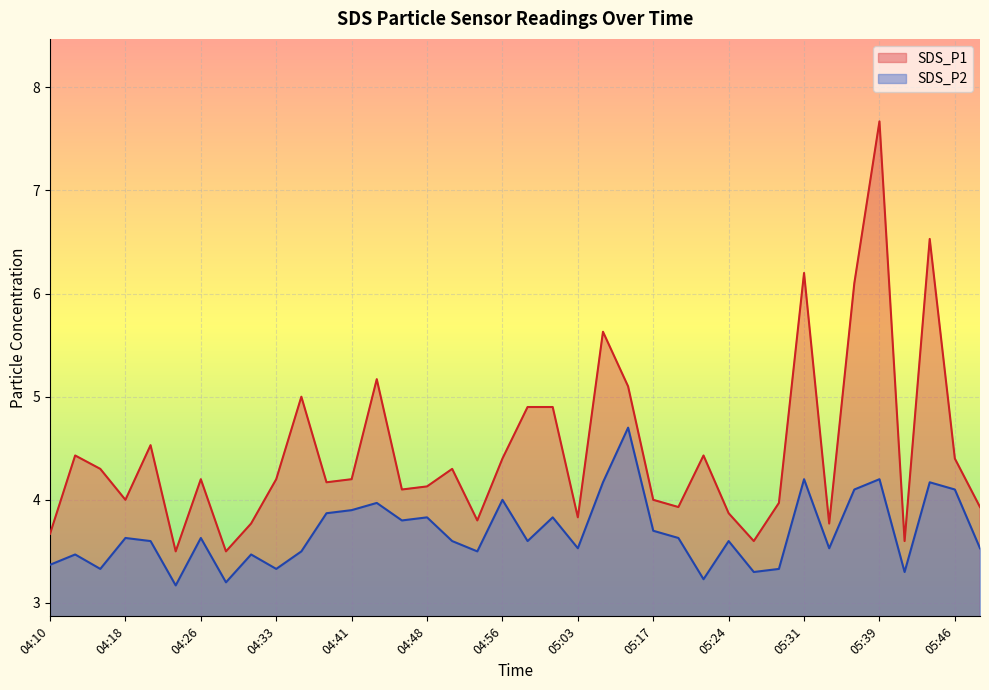

True or false: SDS_P1 and SDS_P2 intersect in this chart.

False